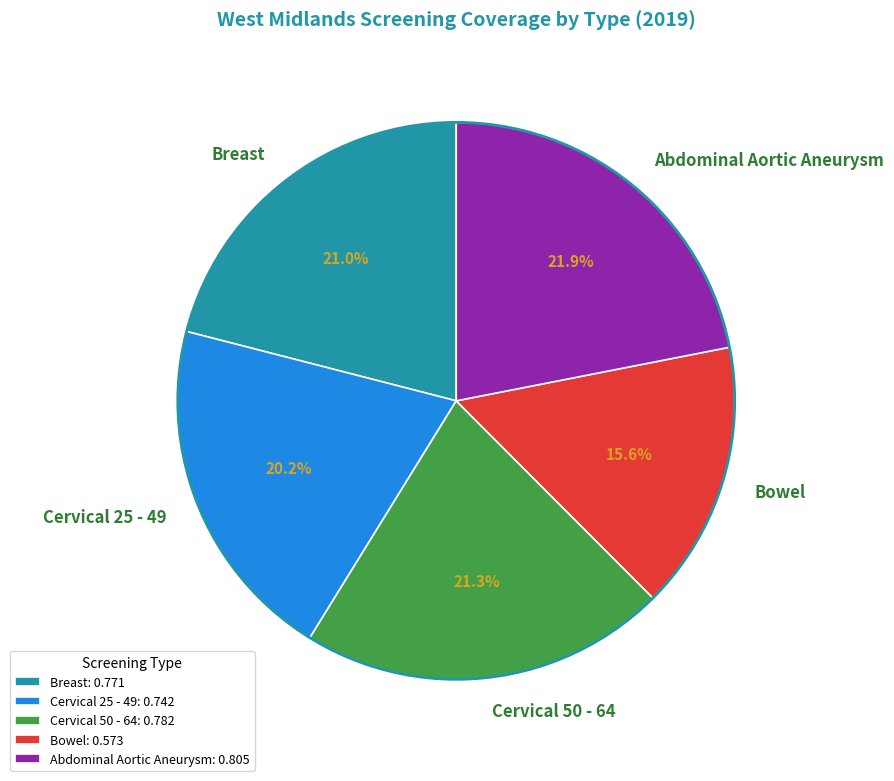

Is the sum of Bowel and Abdominal Aortic Aneurysm greater than half?

No